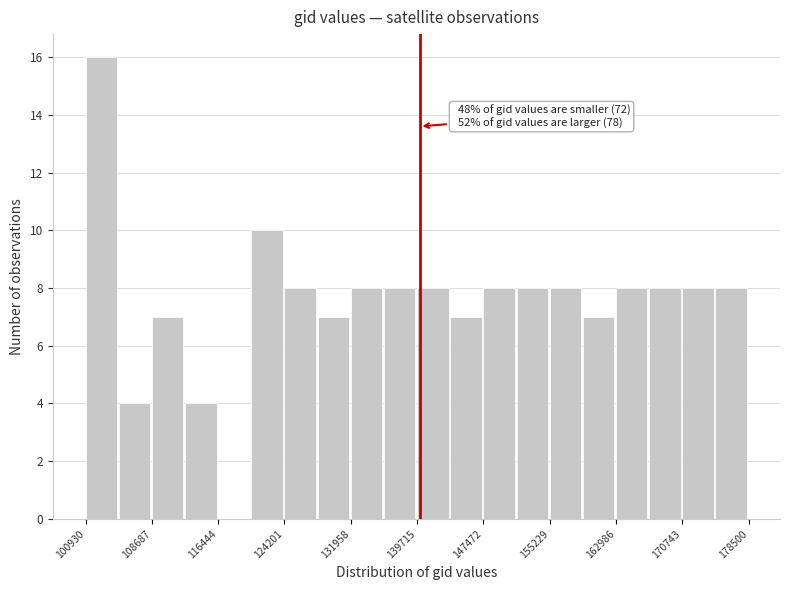

Around what value on the x-axis is the tallest bar? Give the approximate position of its centre, as read against the axis.

103000